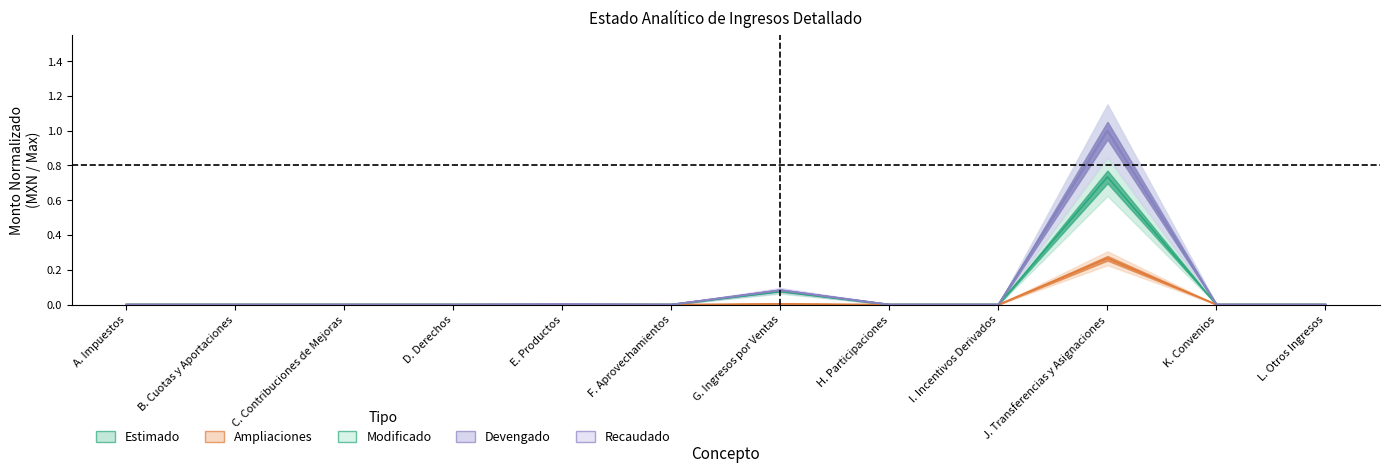

True or false: Devengado has a value of 0.6 at I. Incentivos Derivados.

False